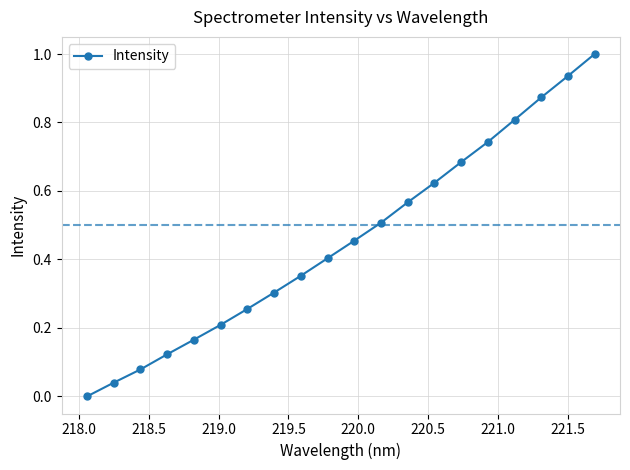

True or false: the data has more than 2 interior local peaks.

False